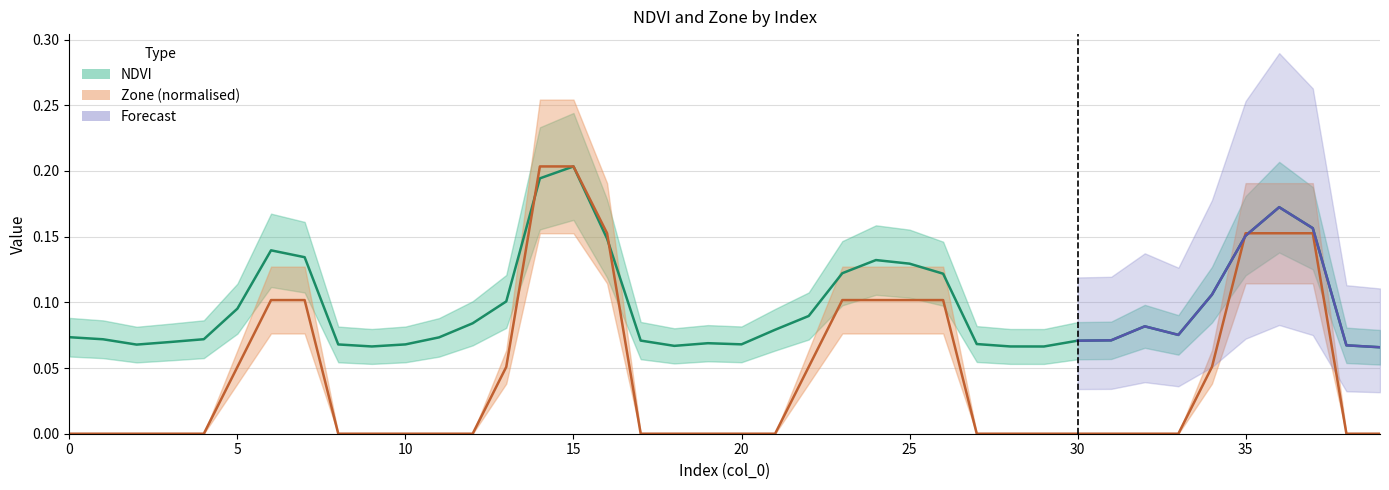

Reading left to right, what are all the values shown in this chart?

NDVI: 0=0.1	1=0.1	2=0.1	3=0.1	4=0.1	5=0.1	6=0.1	7=0.1	8=0.1	9=0.1	10=0.1	11=0.1	12=0.1	13=0.1	14=0.2	15=0.2	16=0.1	17=0.1	18=0.1	19=0.1	20=0.1	21=0.1	22=0.1	23=0.1	24=0.1	25=0.1	26=0.1	27=0.1	28=0.1	29=0.1	30=0.1	31=0.1	32=0.1	33=0.1	34=0.1	35=0.2	36=0.2	37=0.2	38=0.1	39=0.1
Zone: 0=0.0	1=0.0	2=0.0	3=0.0	4=0.0	5=0.1	6=0.1	7=0.1	8=0.0	9=0.0	10=0.0	11=0.0	12=0.0	13=0.1	14=0.2	15=0.2	16=0.2	17=0.0	18=0.0	19=0.0	20=0.0	21=0.0	22=0.1	23=0.1	24=0.1	25=0.1	26=0.1	27=0.0	28=0.0	29=0.0	30=0.0	31=0.0	32=0.0	33=0.0	34=0.1	35=0.2	36=0.2	37=0.2	38=0.0	39=0.0